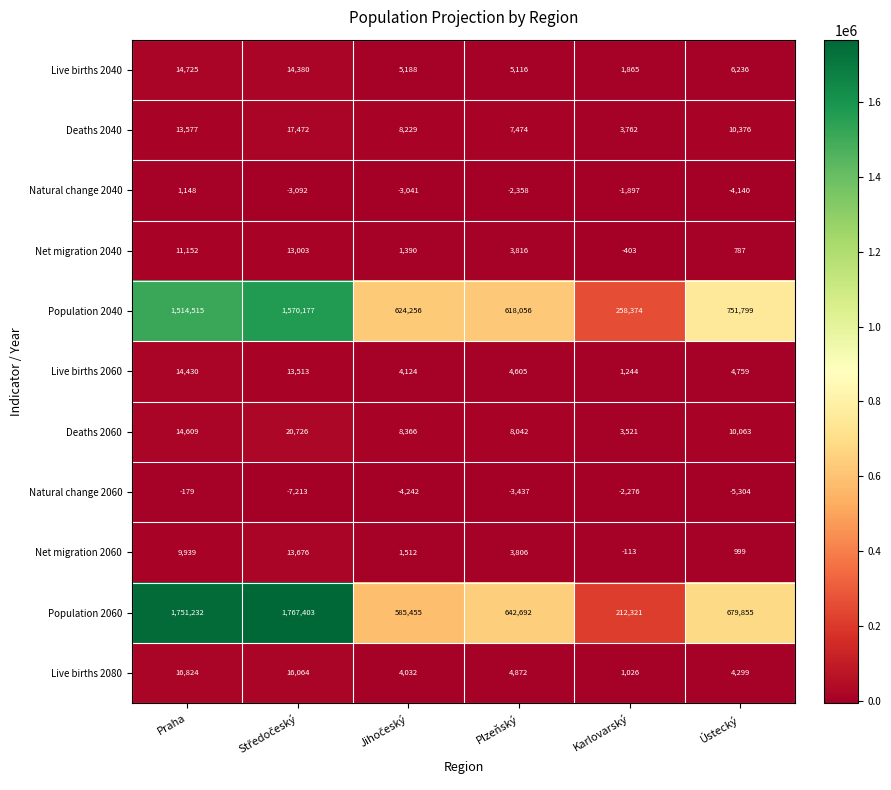

Where does the Live births 2080 series first go above 4872?

Praha